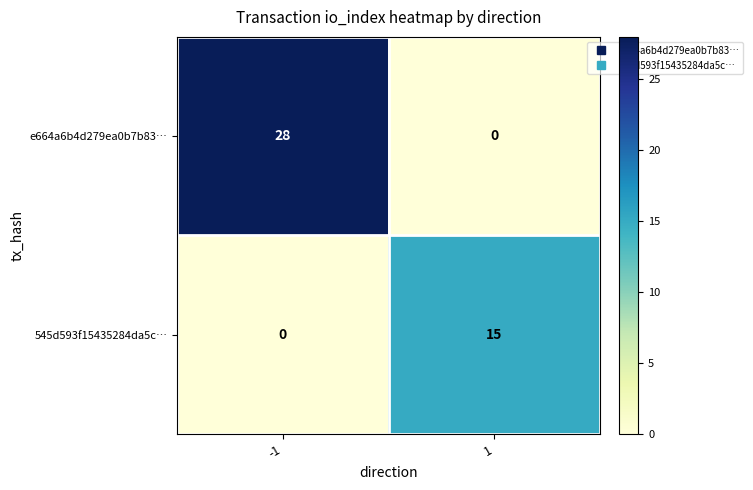

Which category has the highest value across all series?

-1